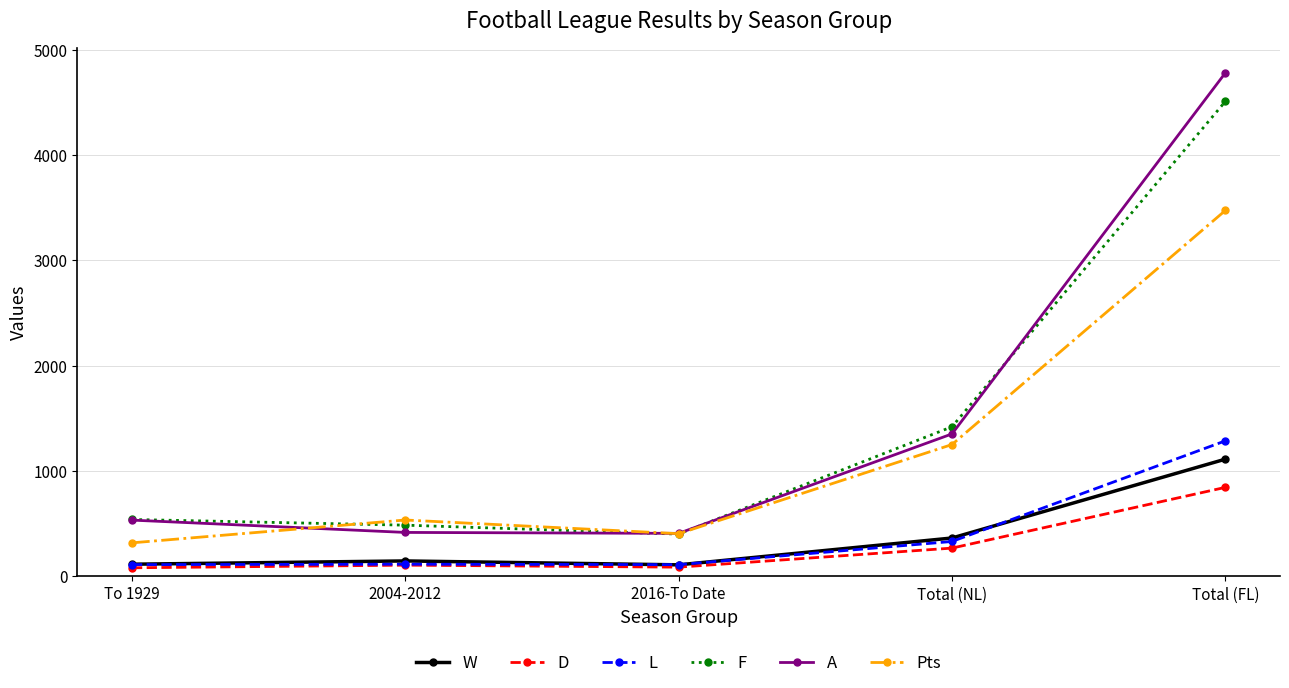

At which category does D reach its first local peak?

2004-2012